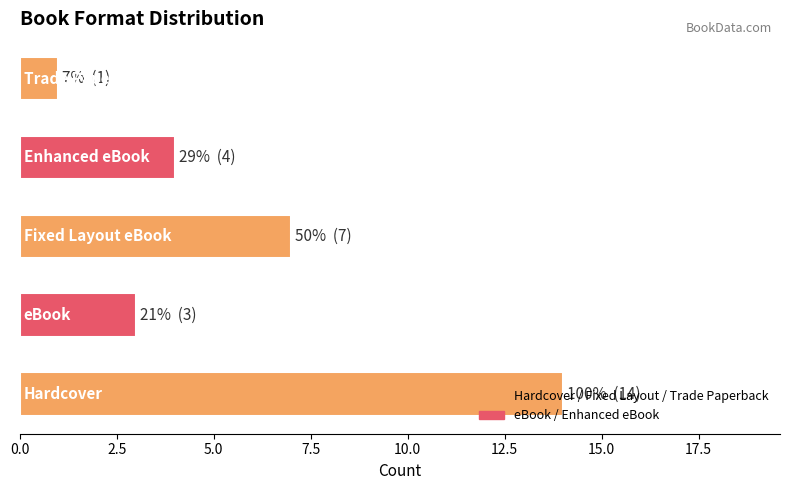

What is the greatest value displayed?

14